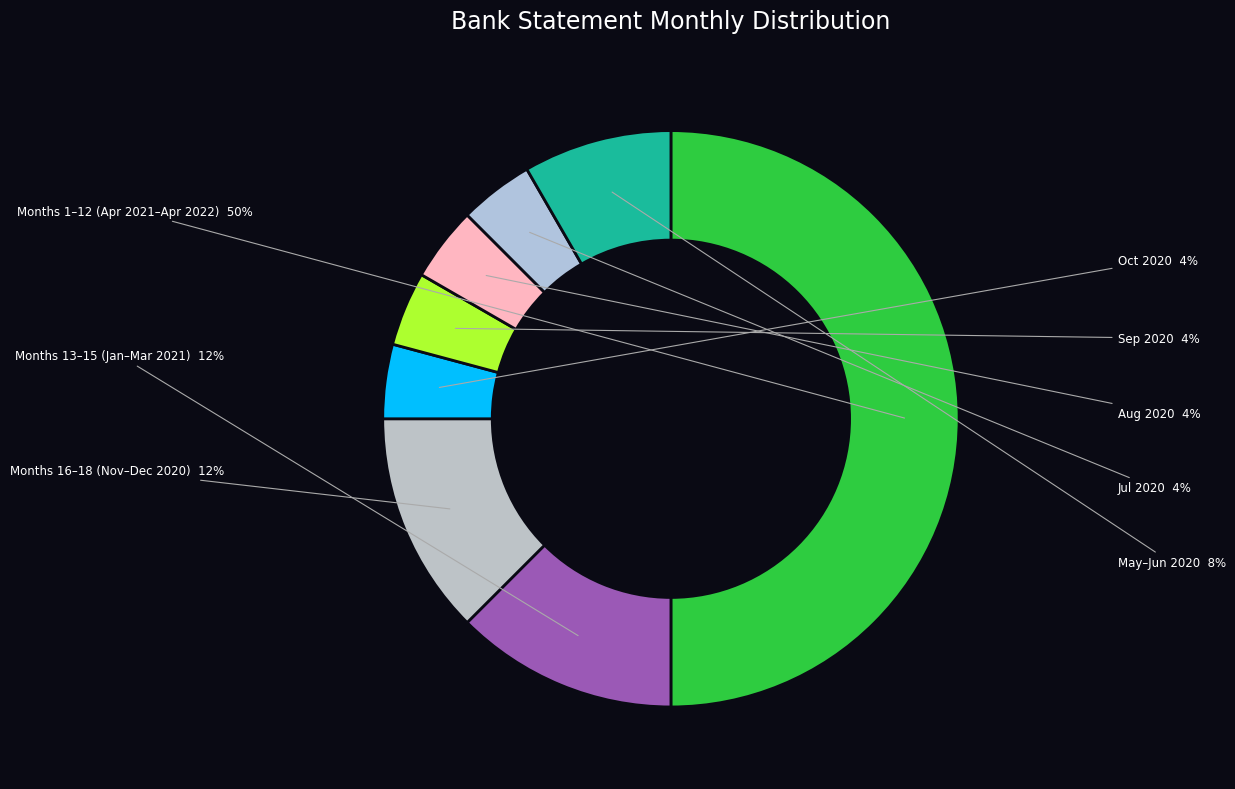

How many segments does this pie chart have?

8